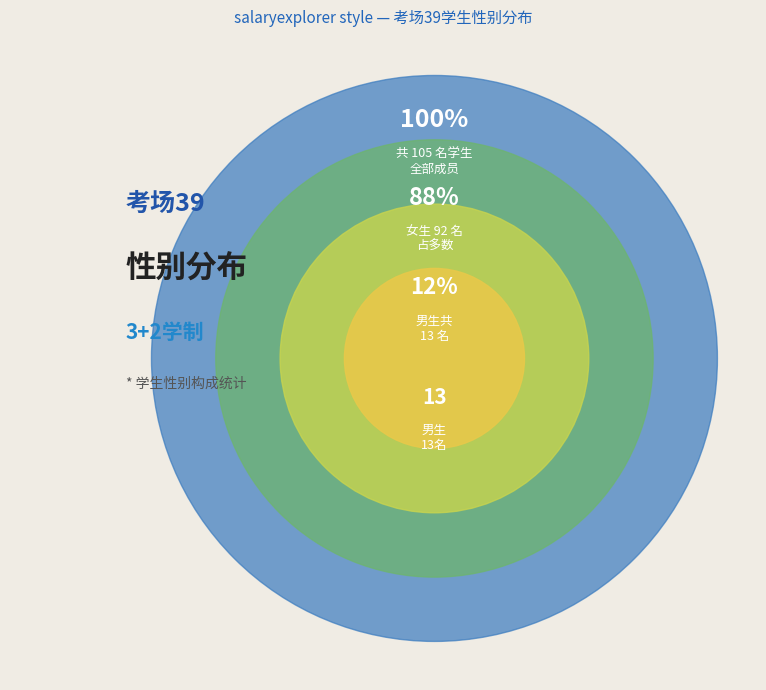

Is 男 the majority of the pie?

No